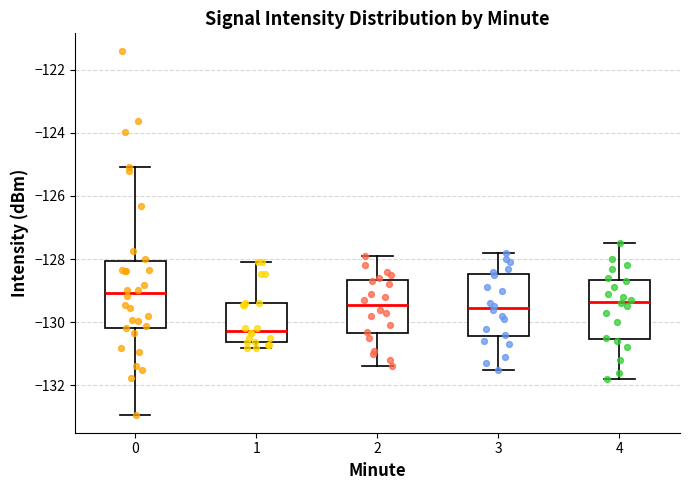

Which box has the highest median line?

0